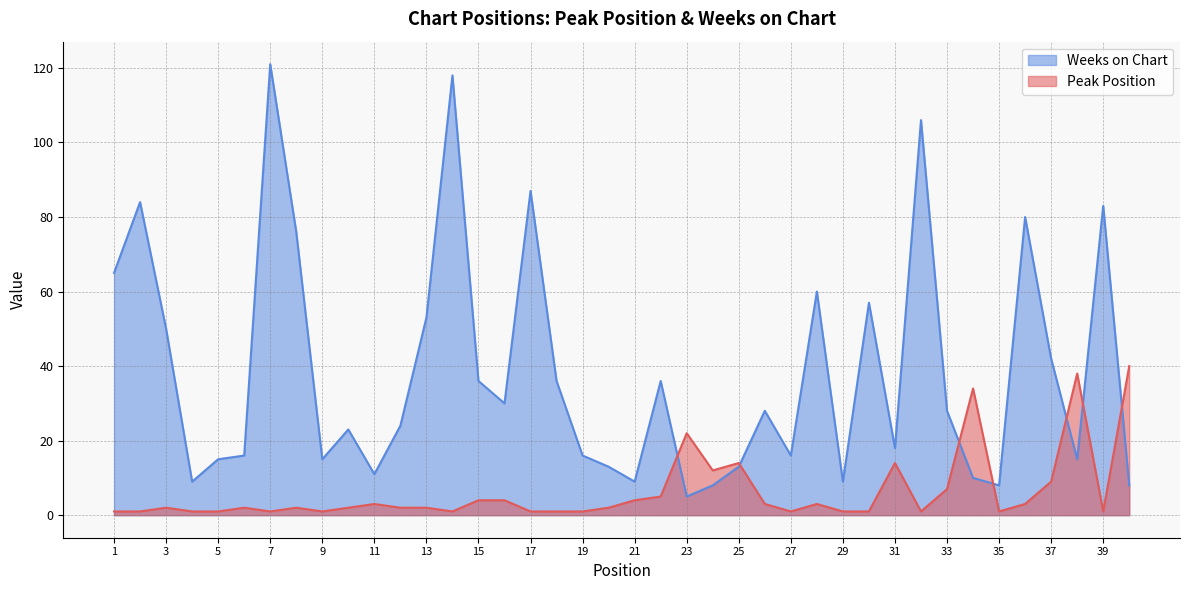

Which series ends up on top after the final intersection of Weeks on Chart and Peak Position?

Peak Position